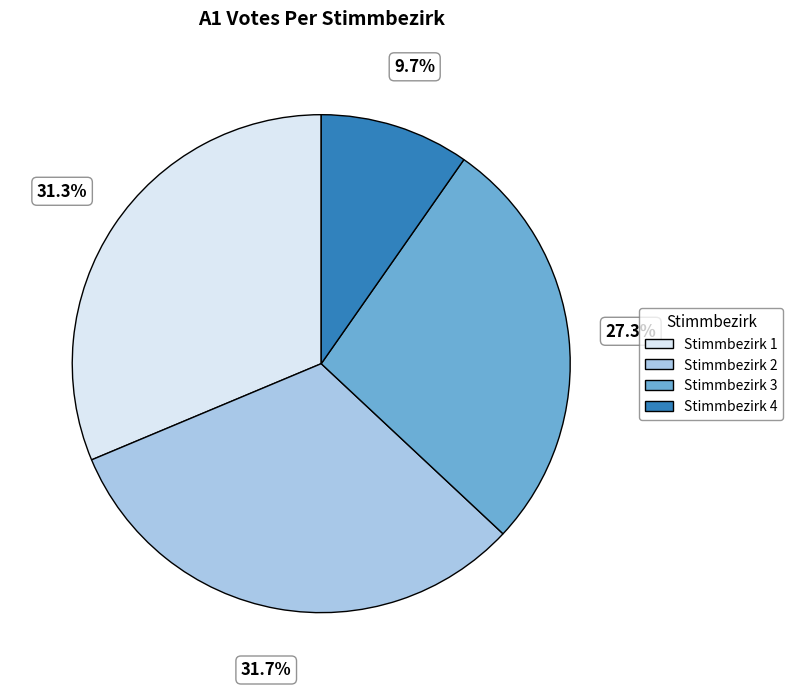

Is there any slice that represents more than half of the pie?

No